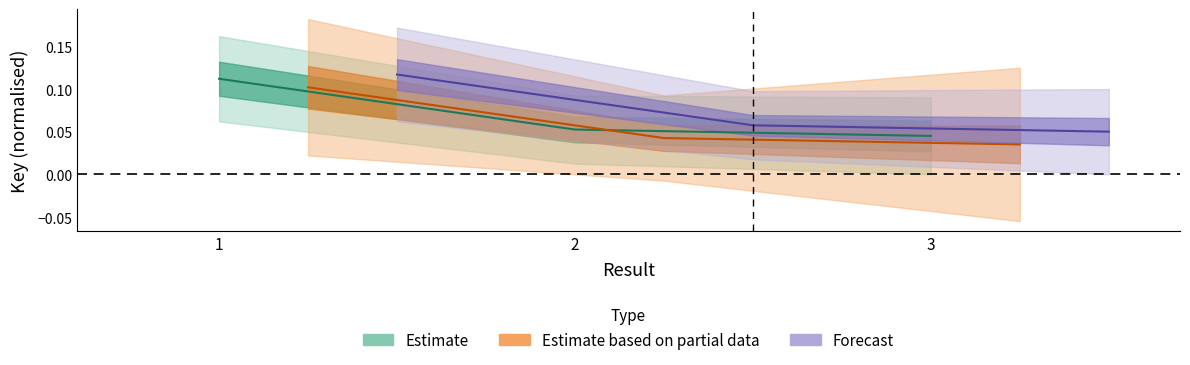

At which category does the chart reach its peak across all series?

1